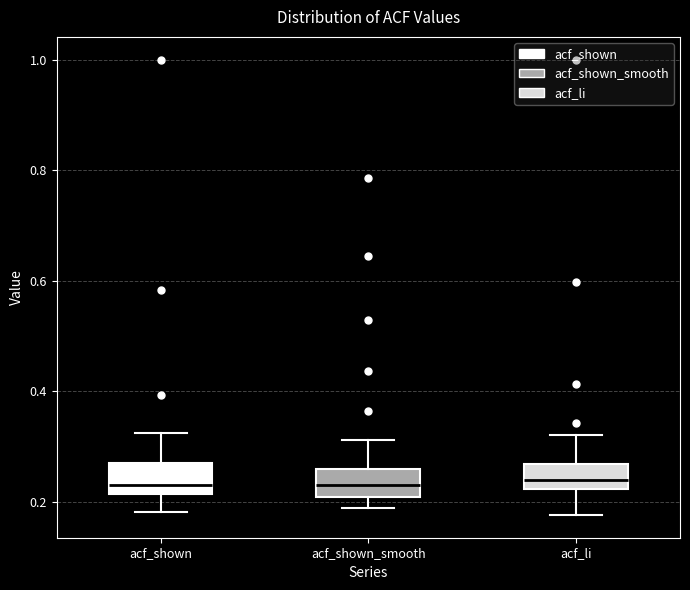

Where does the lower whisker of the box for acf_li end on the y-axis? The values are not printed on the chart, so give them approximately, as read against the axis.

0.18